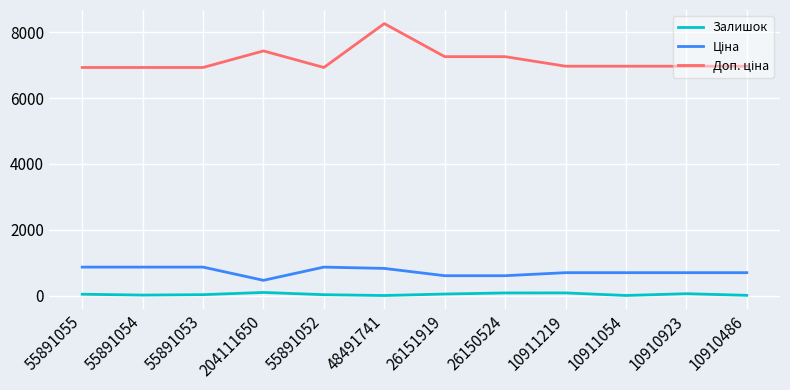

What is the sum of the Залишок values at 55891055 and 55891053?

71.0